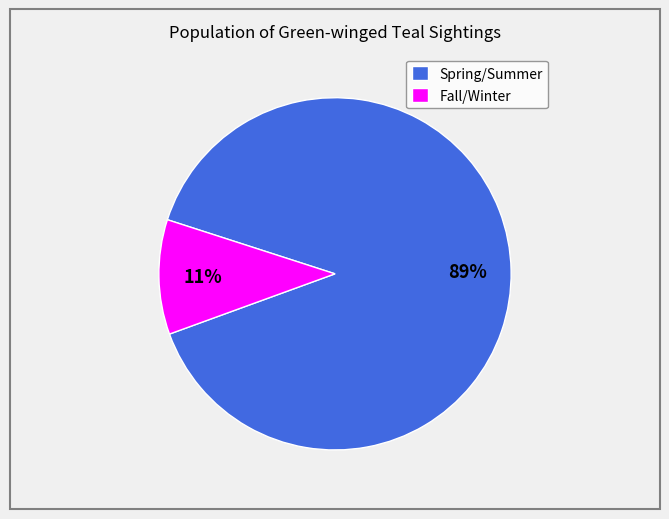

To the nearest percent, what is the combined percentage of Spring/Summer and Fall/Winter?

100%